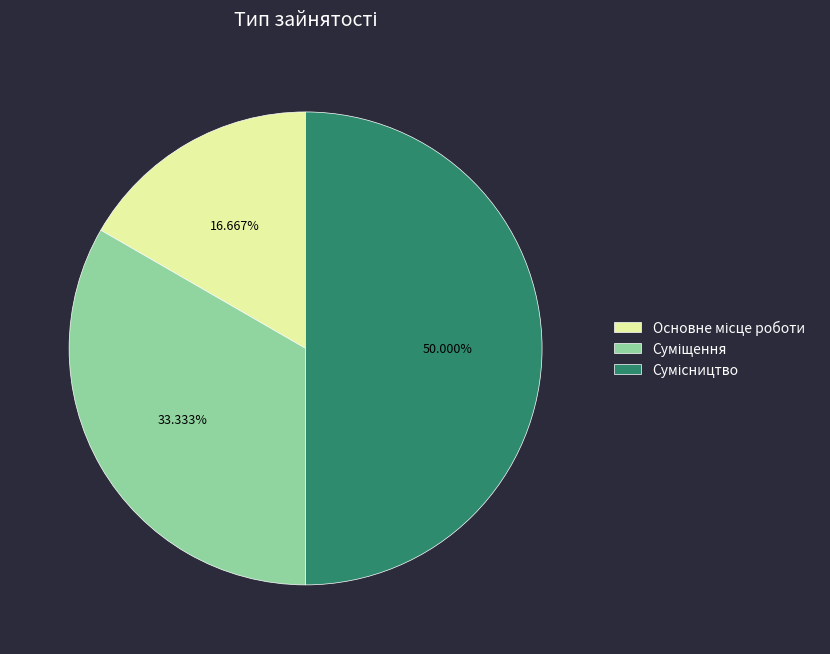

Combined, do Сумісництво and Основне місце роботи account for over 50%?

Yes